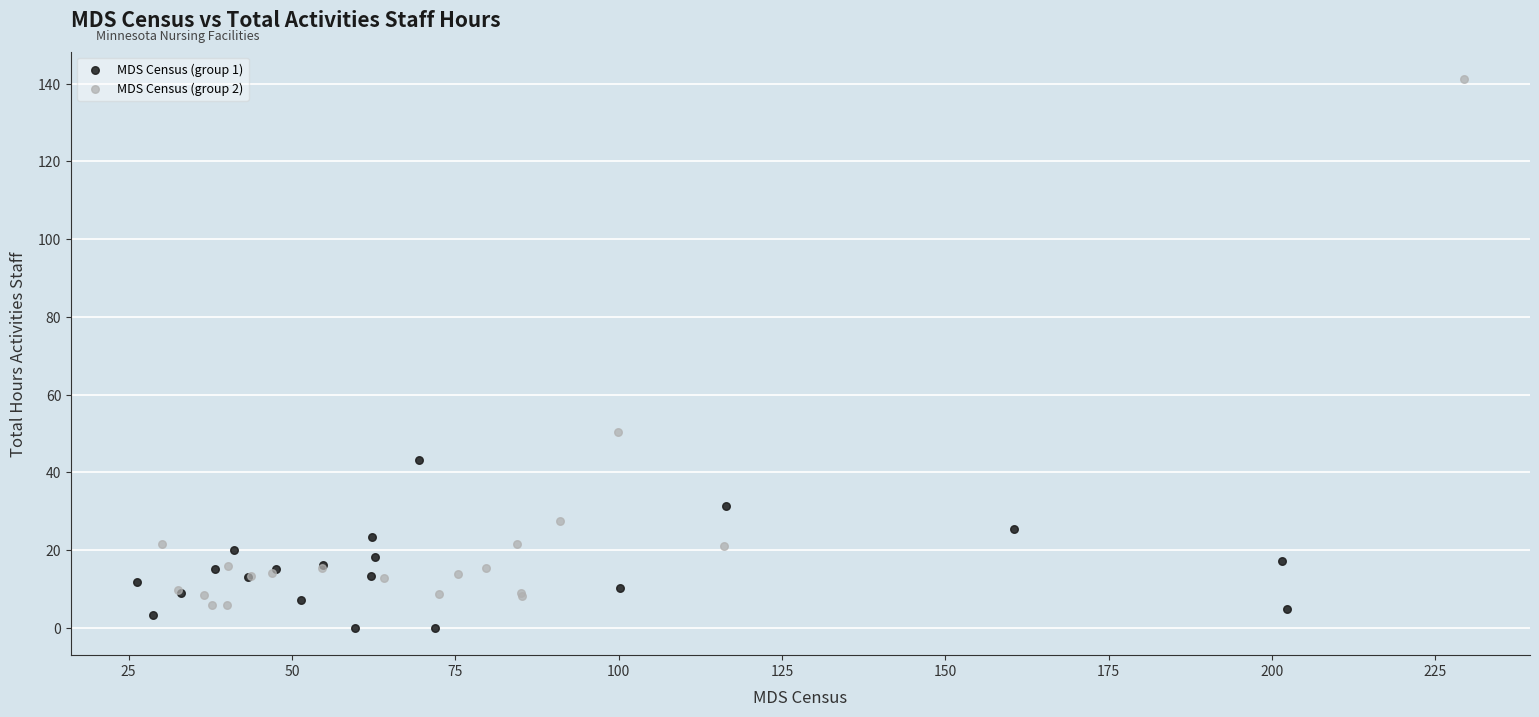

Which series contains the highest Y value?

MDS Census (group 2)